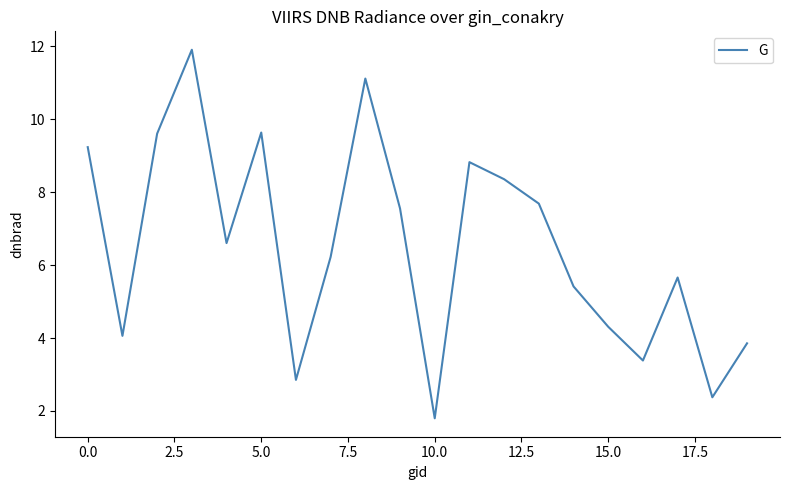

What is the maximum value shown in the chart?

11.9